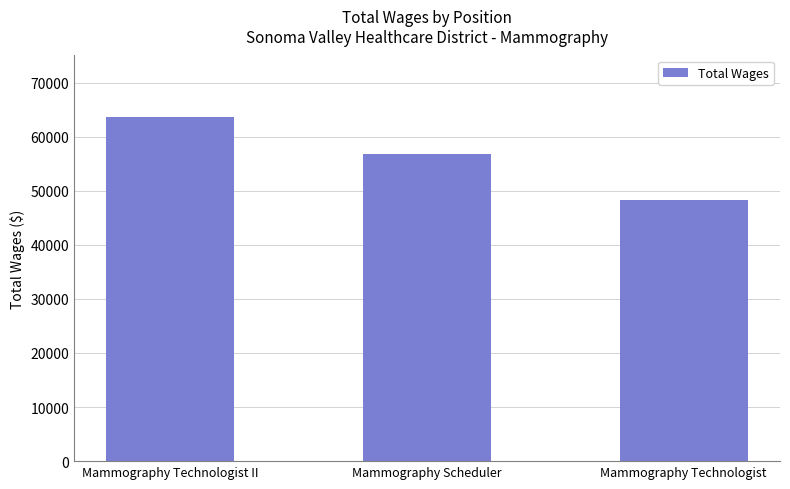

Which has a higher value, Mammography Scheduler or Mammography Technologist?

Mammography Scheduler